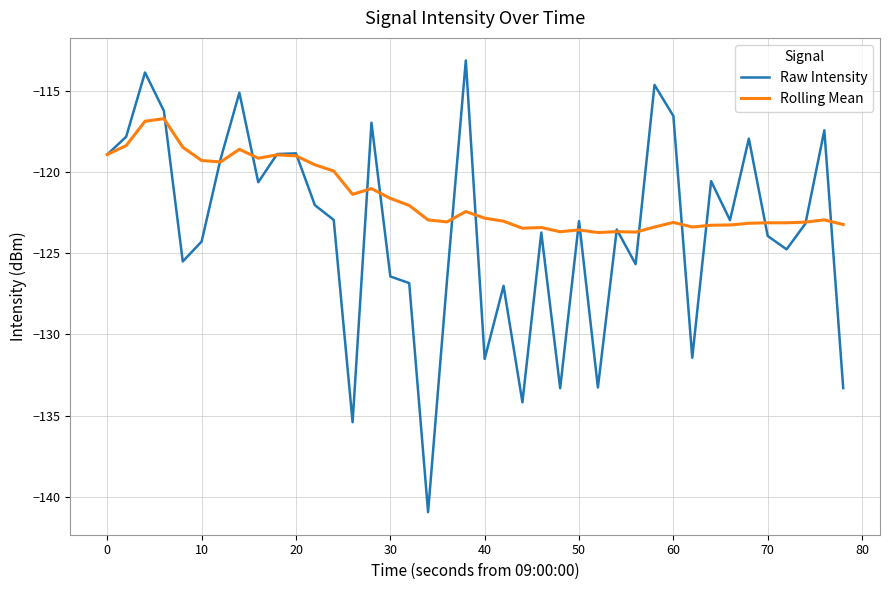

Rank the series by their average value, from highest to lowest.

Rolling Mean, Raw Intensity